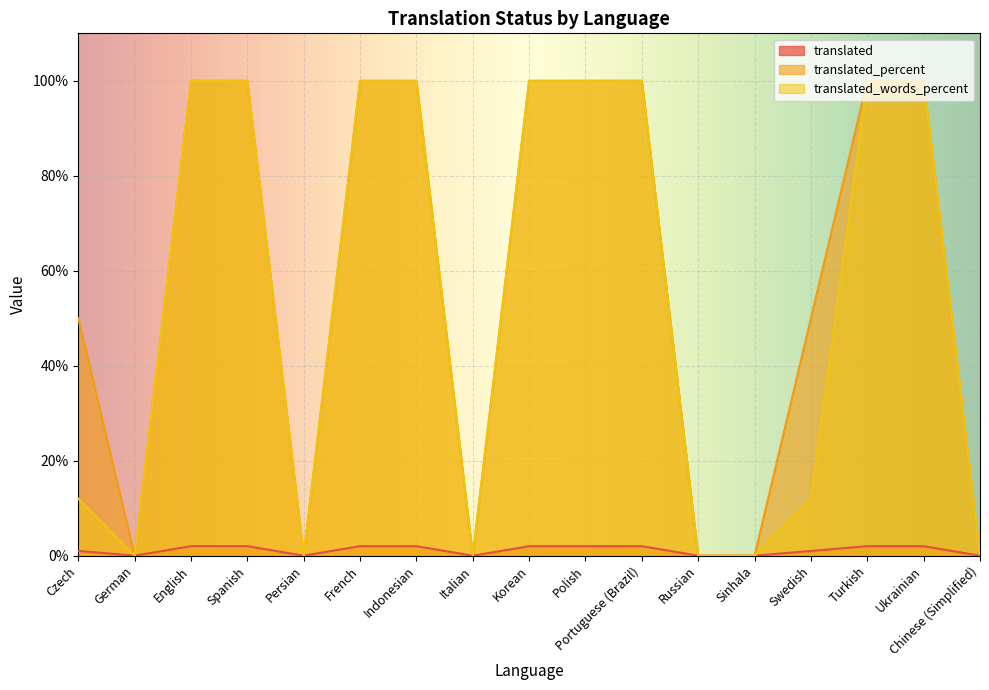

How many lines are shown in the chart?

3